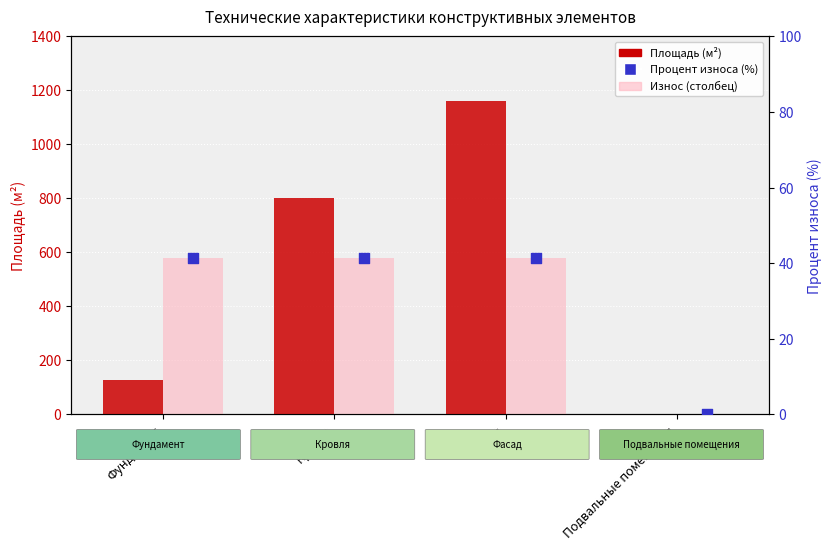

Which series has the widest spread of Y values?

Площадь (м²)